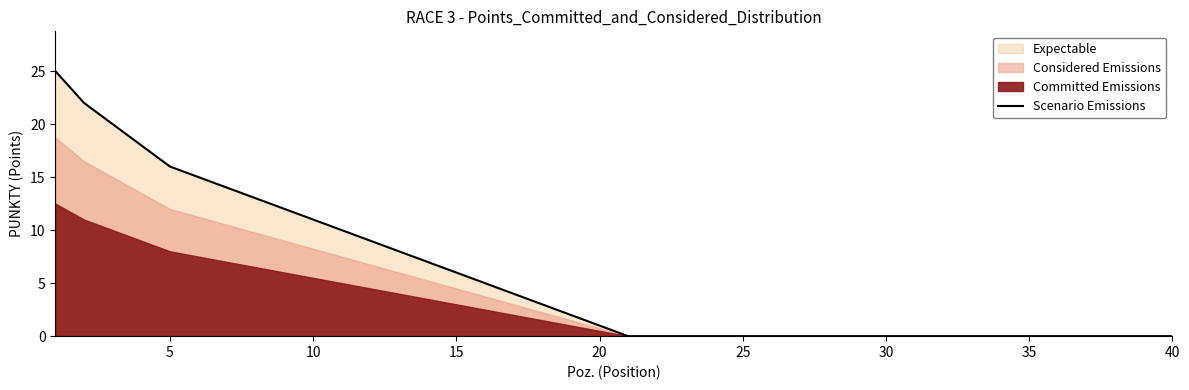

What is the maximum value for Scenario Emissions?

25